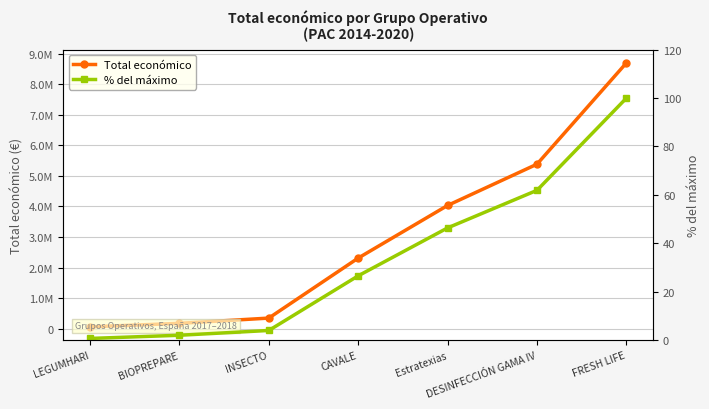

Which has a higher value, INSECTO or LEGUMHARI?

INSECTO